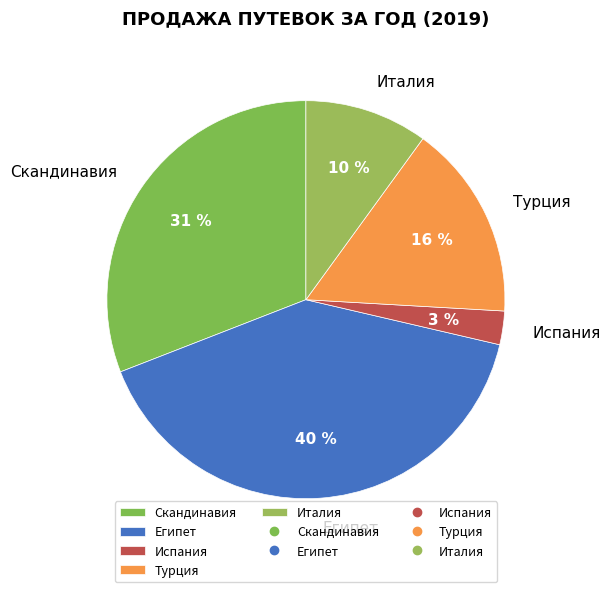

Approximately how many times larger is the value at Испания compared to Италия?

0.3